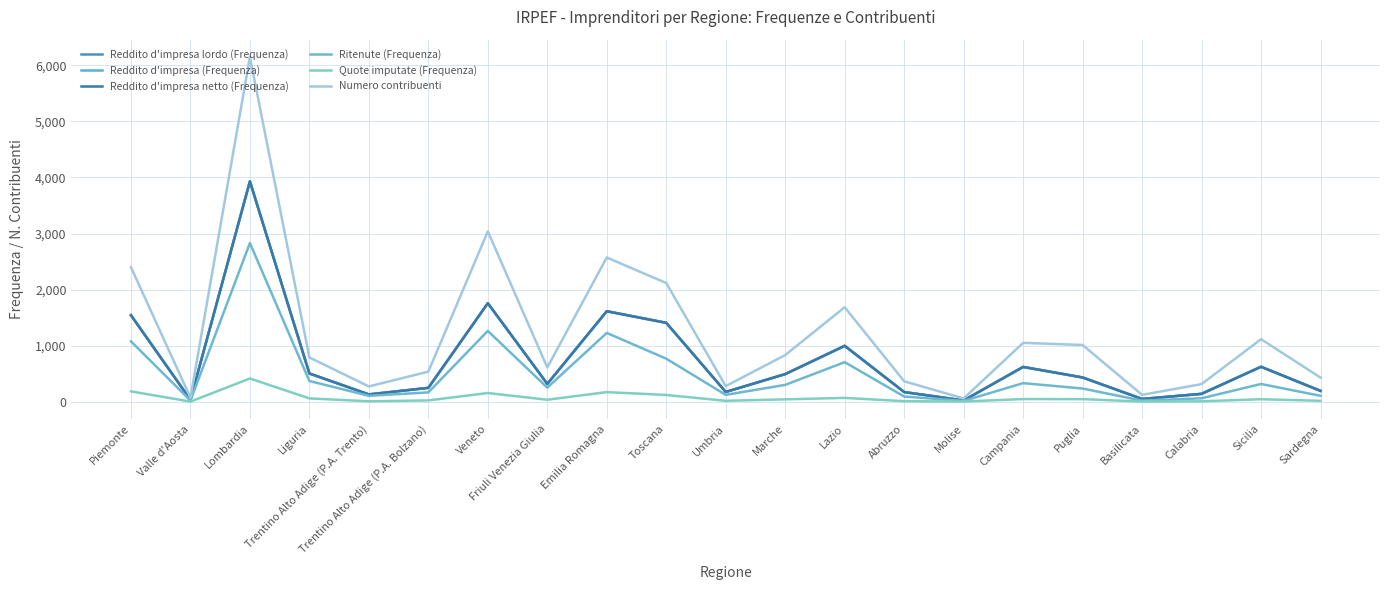

Between Trentino Alto Adige (P.A. Bolzano) and Abruzzo, which is larger?

Trentino Alto Adige (P.A. Bolzano)